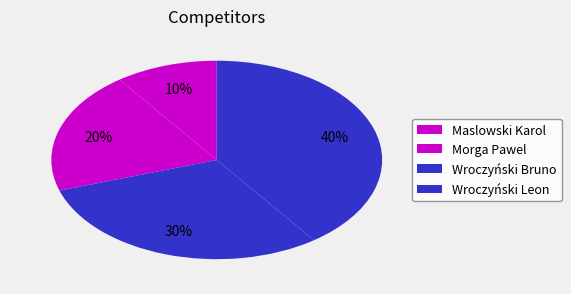

How many segments does this pie chart have?

4